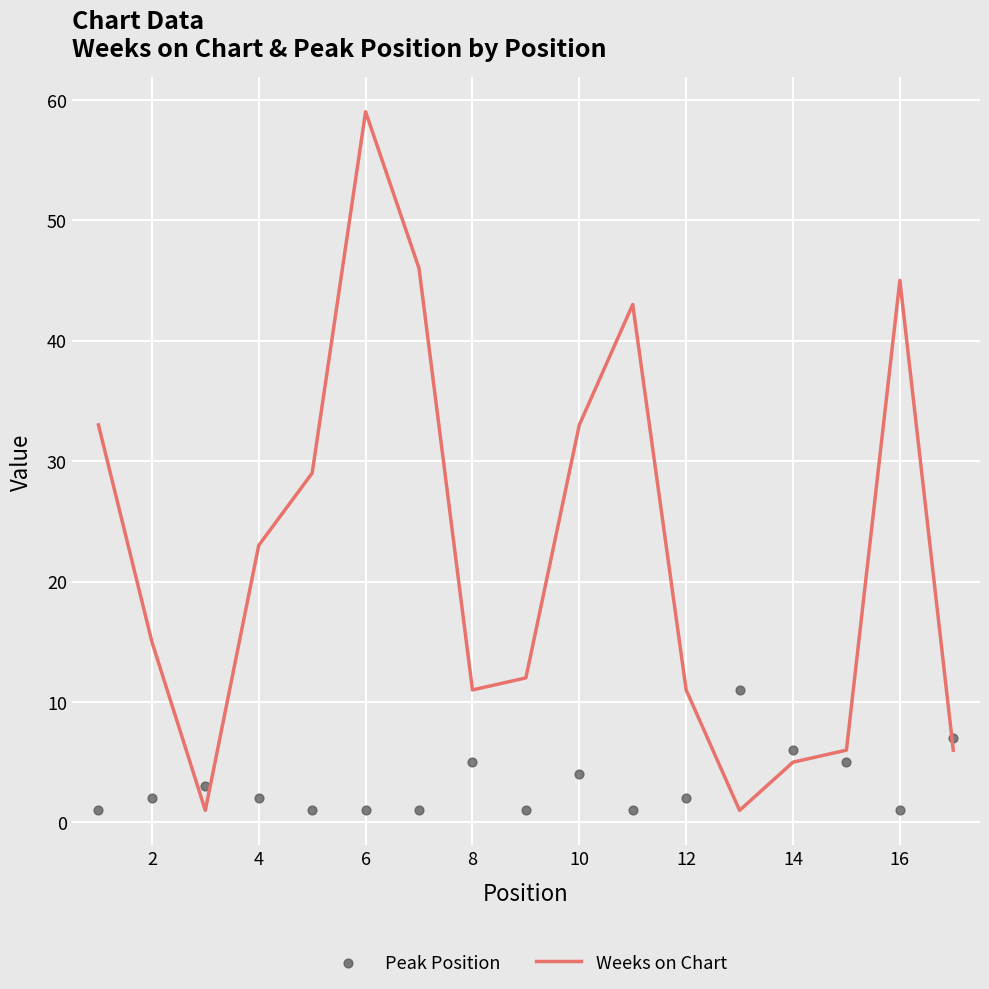

Which series has the largest total across all categories?

Weeks on Chart